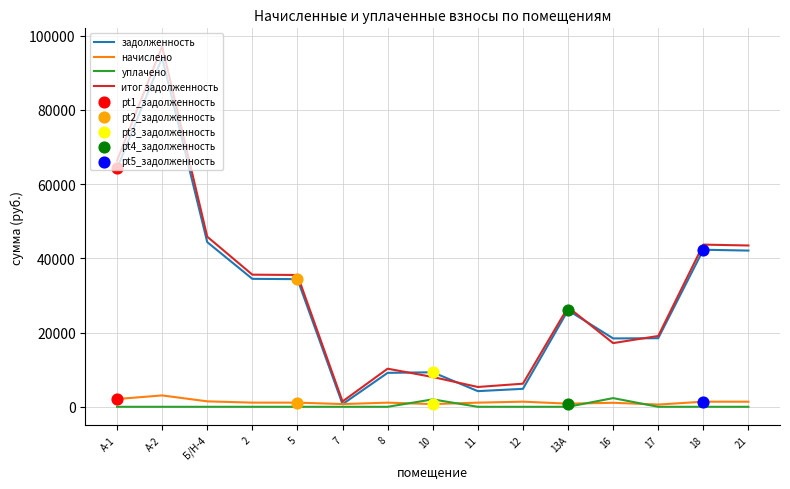

Which series changed the most between 7 and 13А?

итог задолженность